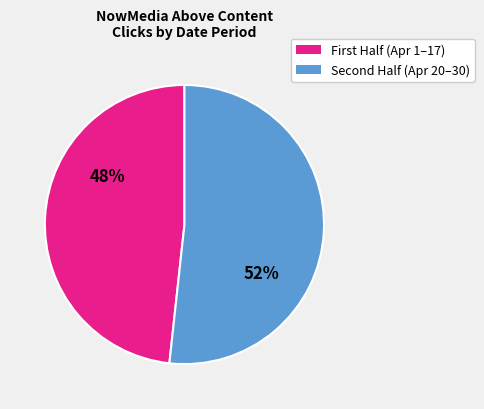

Is there any slice that represents more than half of the pie?

Yes